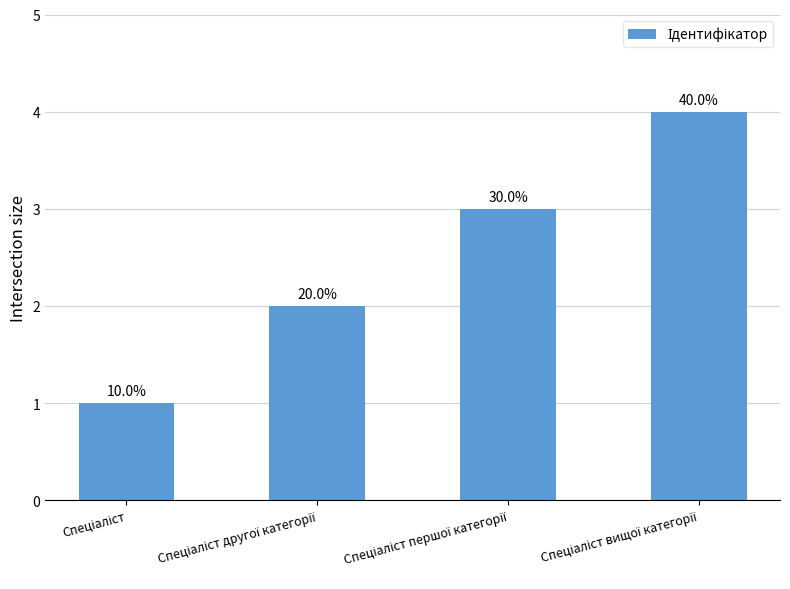

What is the label of the 1st bar from the right?

Спеціаліст вищої категорії